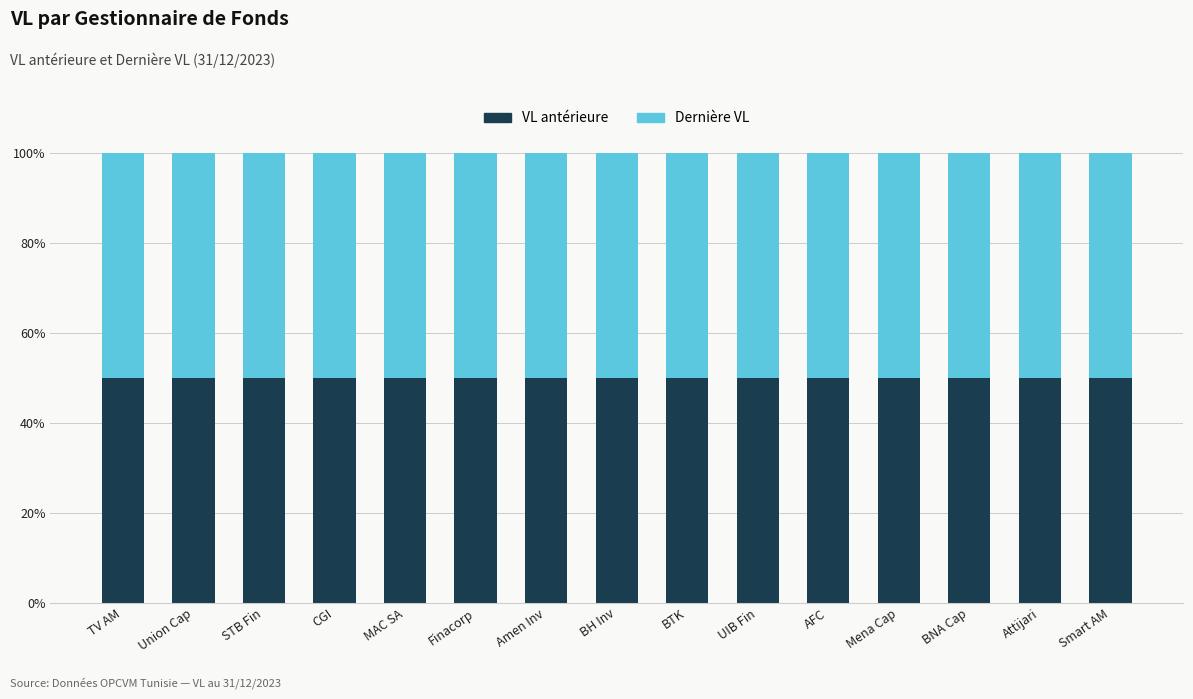

How many bars are there in total?

15